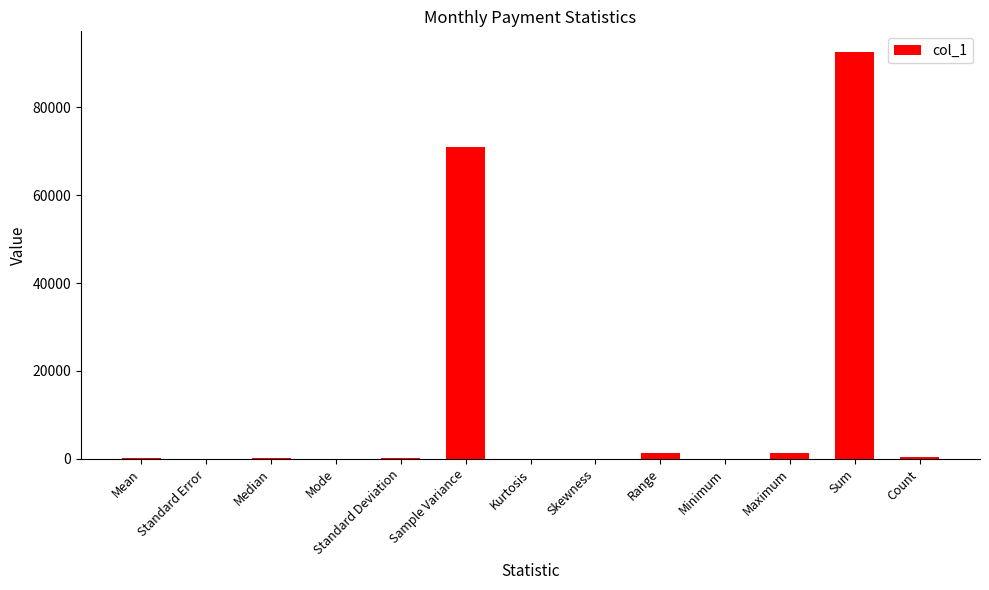

Count the number of values greater than 231.

7